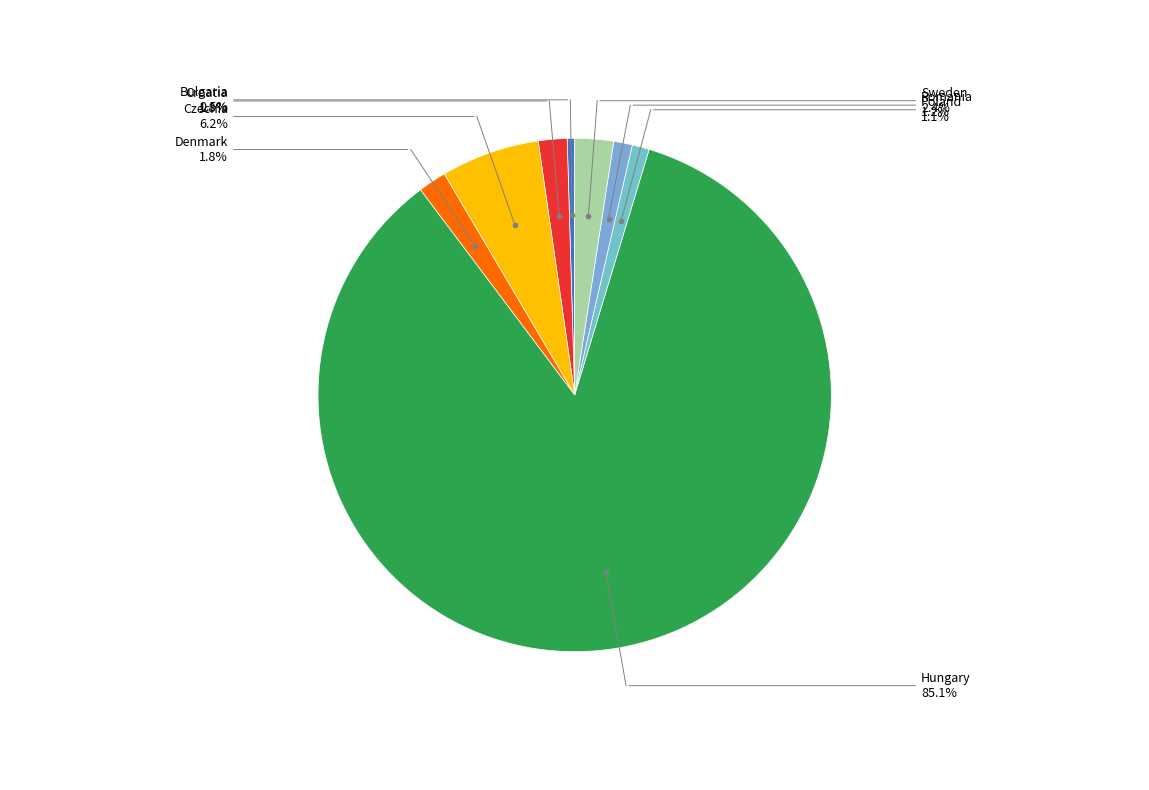

Count the number of slices in the pie.

8